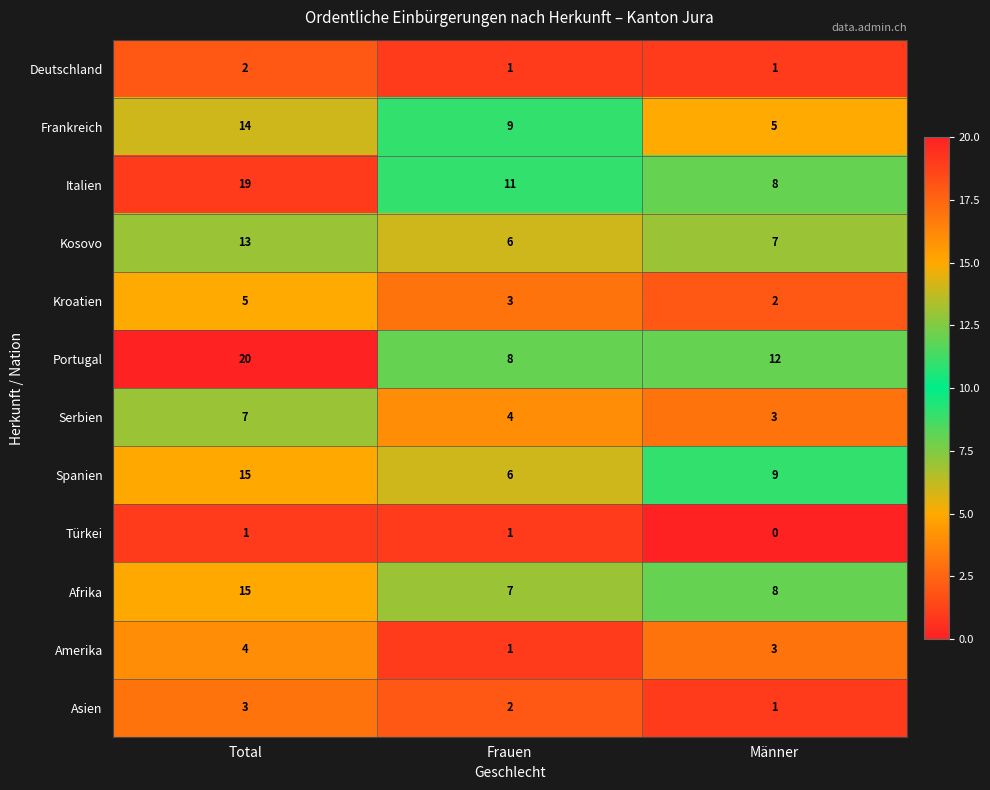

True or false: Kroatien has a value of 3 at Total.

False